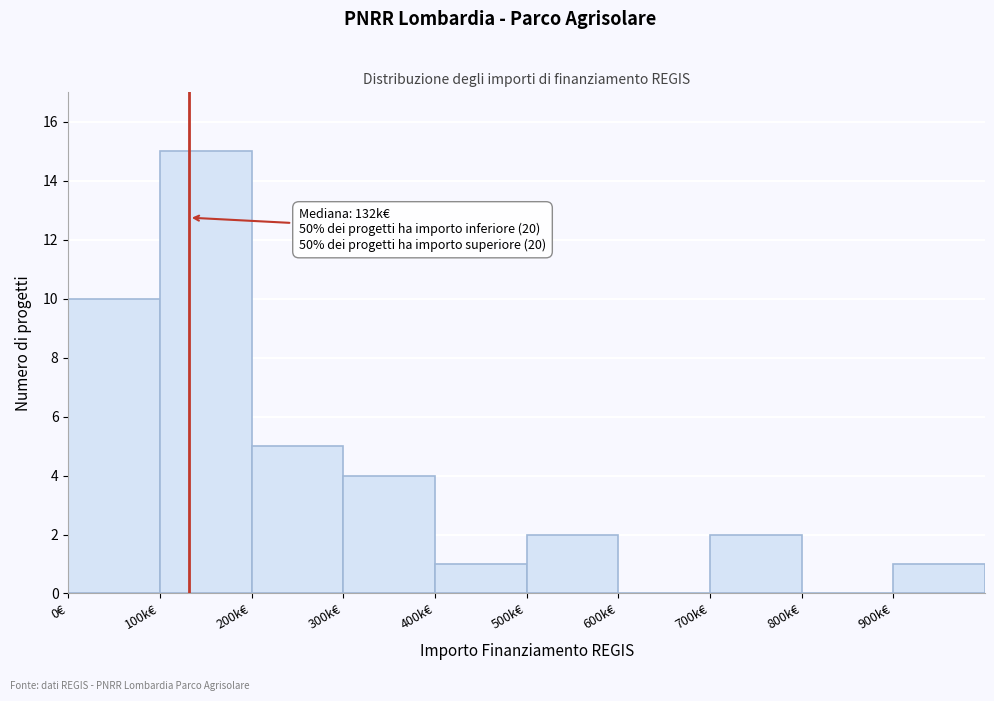

Reading right to left, extract all data points from this chart.

900k€=1	800k€=0	700k€=2	600k€=0	500k€=2	400k€=1	300k€=4	200k€=5	100k€=15	0€=10